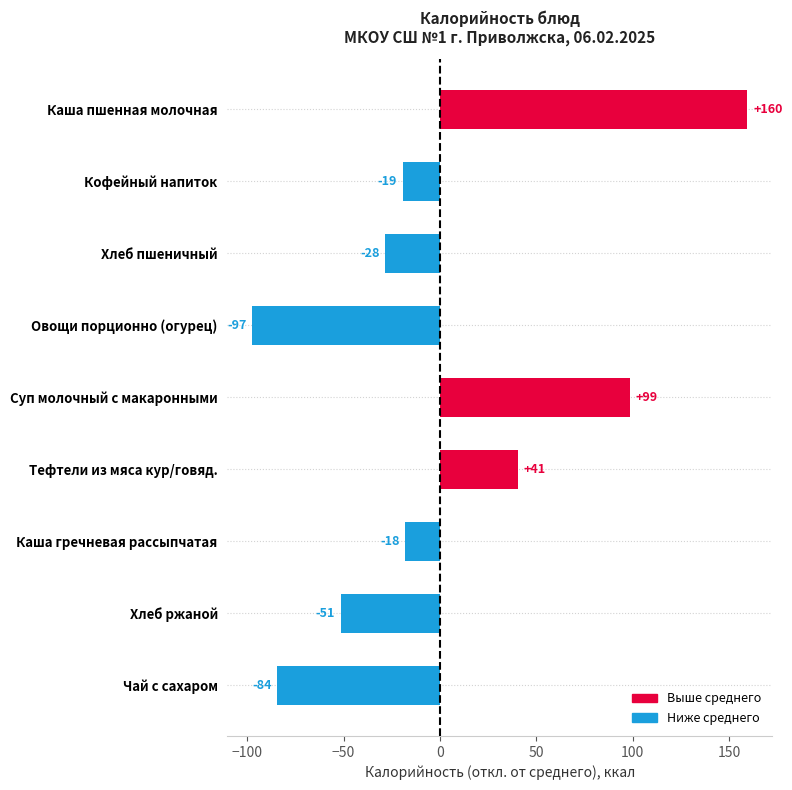

Does the chart contain any negative values?

Yes